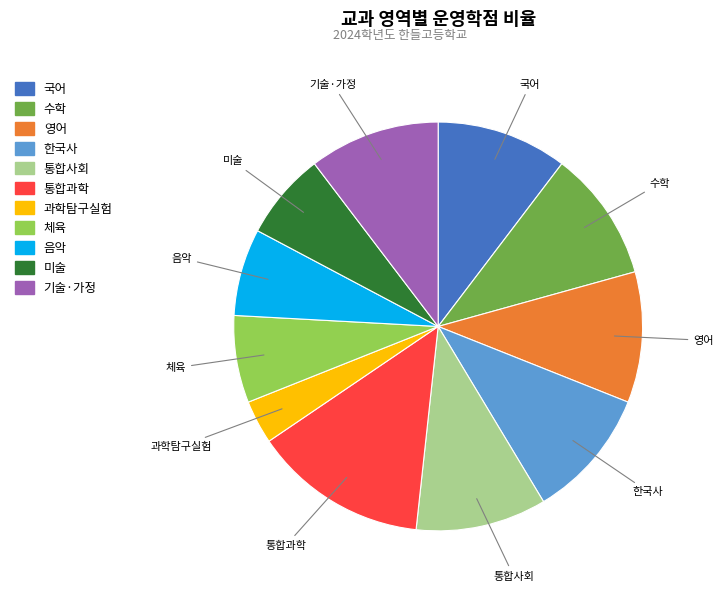

Is there a majority slice in this chart?

No